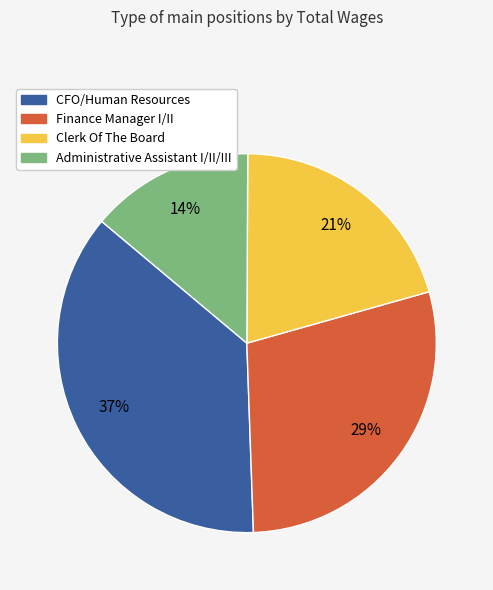

Rank the categories by value from highest to lowest.

CFO/Human Resources, Finance Manager I/II, Clerk Of The Board, Administrative Assistant I/II/III